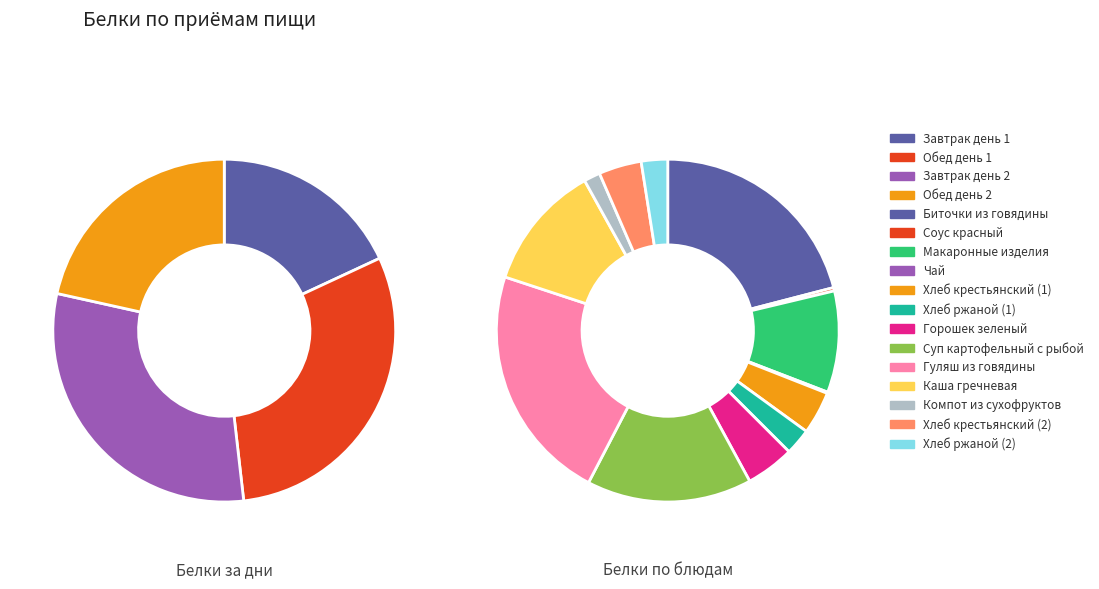

To the nearest percent, what is the difference between the largest and smallest slice percentages?

12%